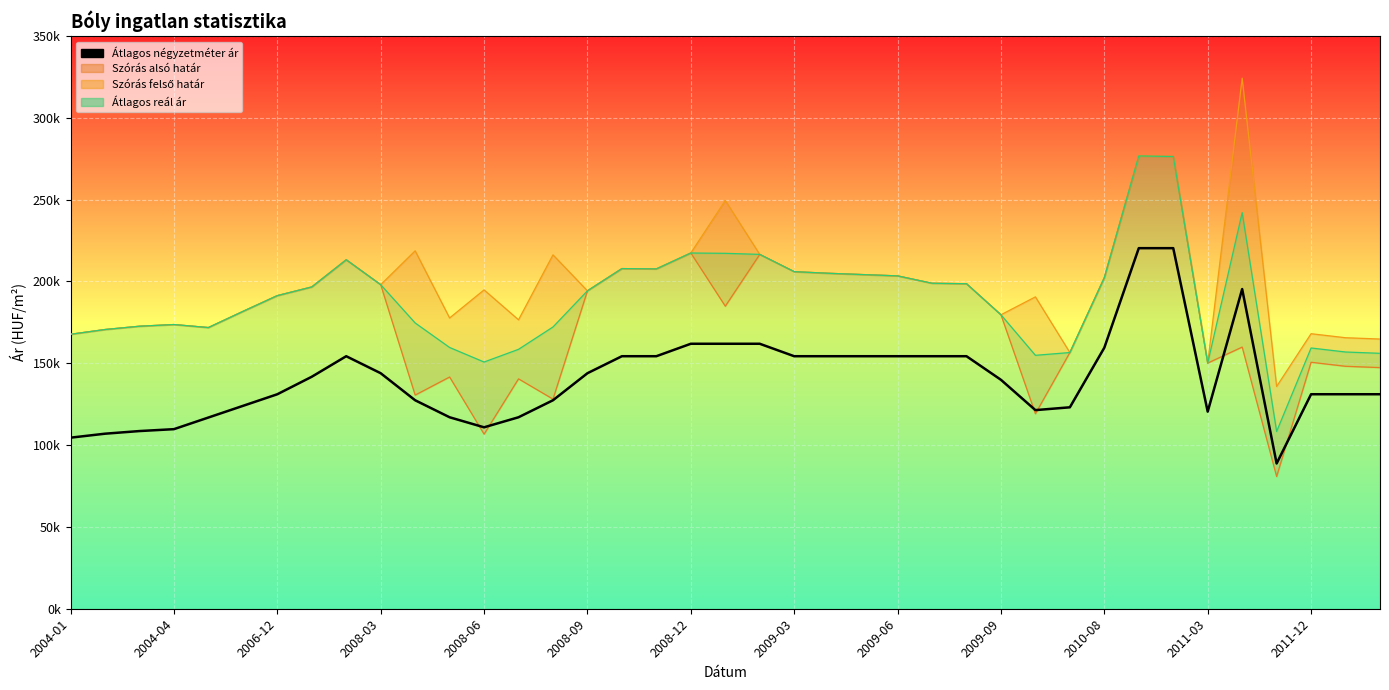

In Átlagos négyzetméter ár, how many points are higher than both neighbors (excluding endpoints)?

2